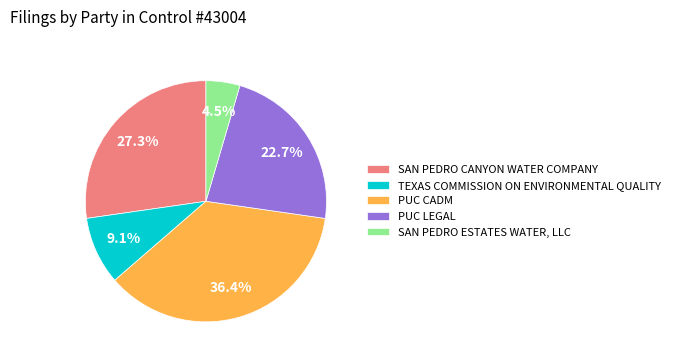

What percentage is the PUC CADM slice, to the nearest percent?

36%